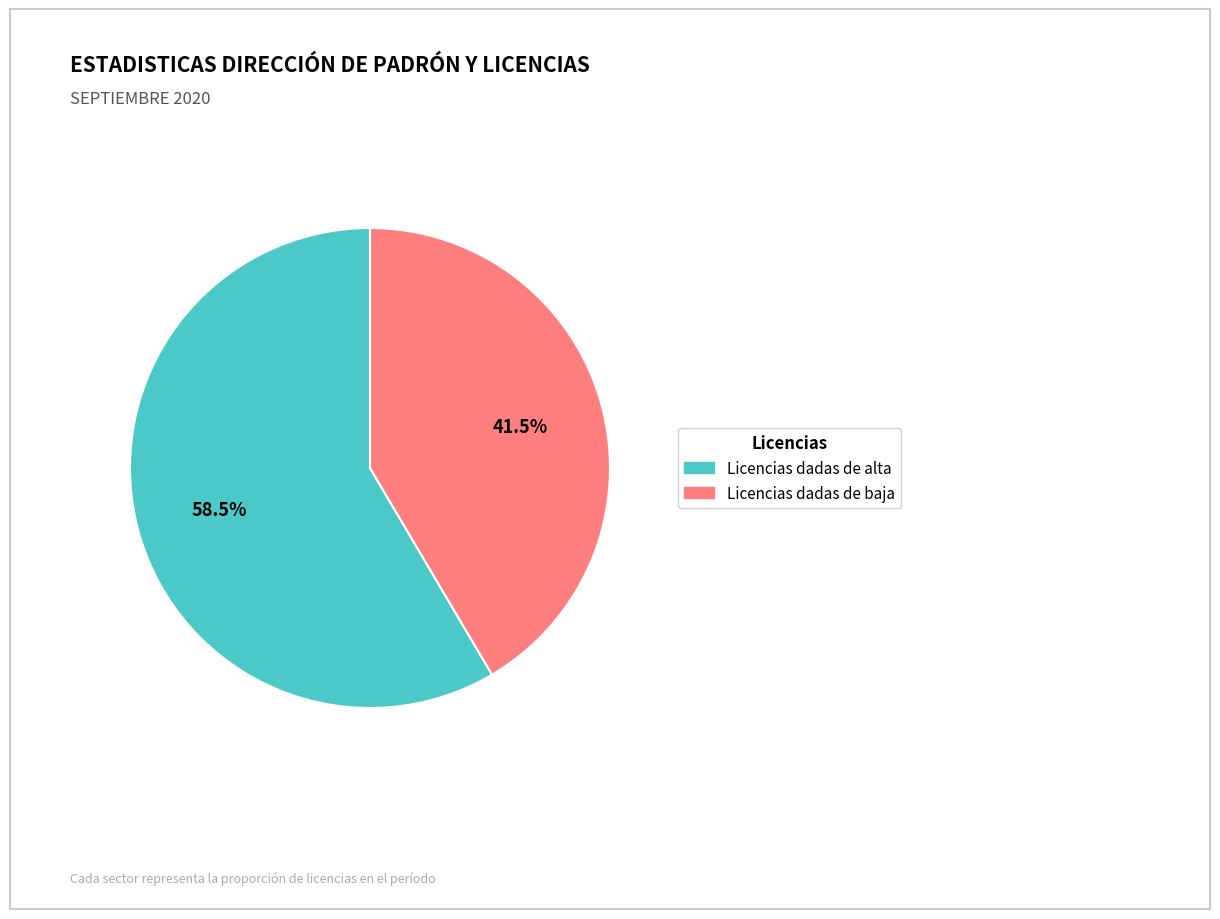

What is the smallest slice in the pie chart?

Licencias dadas de baja